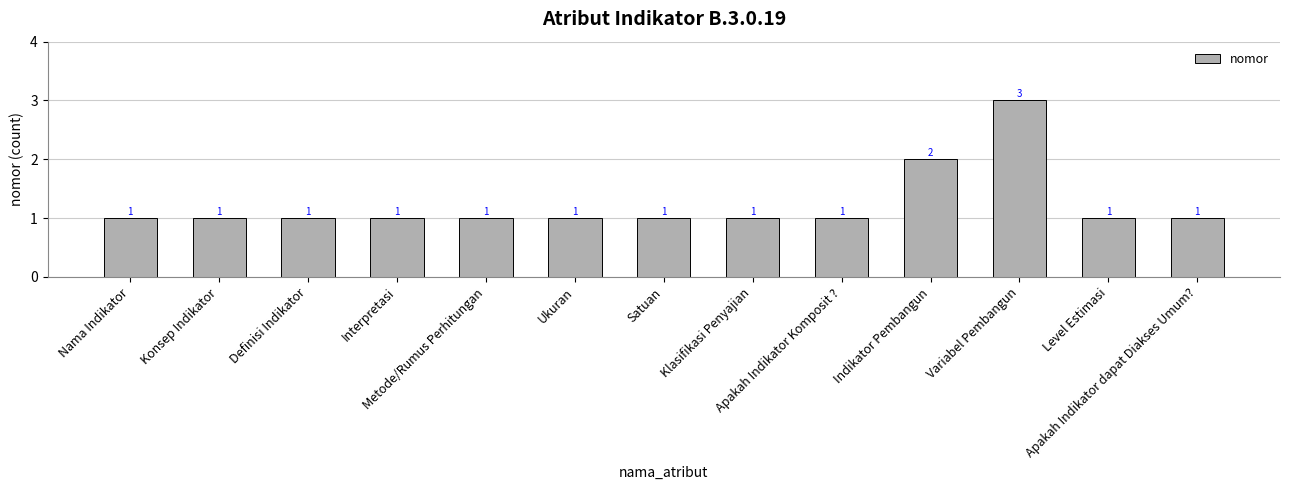

Reading right to left, transcribe all the data shown in this chart.

1	1	3	2	1	1	1	1	1	1	1	1	1